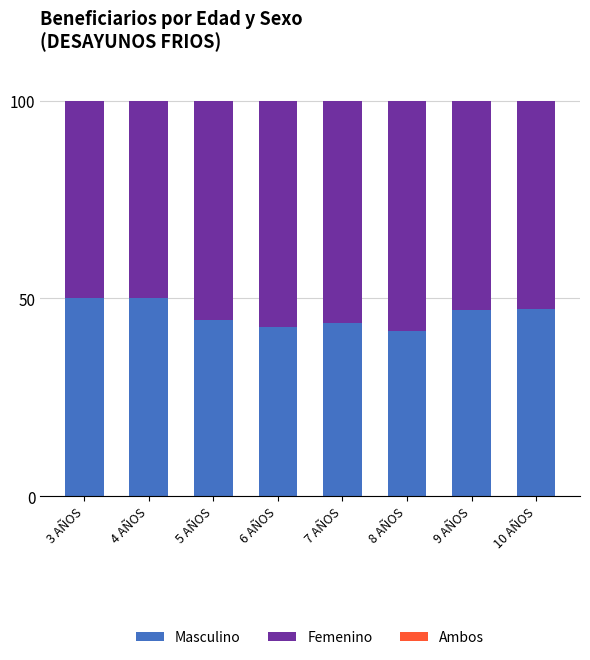

What is the total value across all series at 4 AÑOS?

100.0